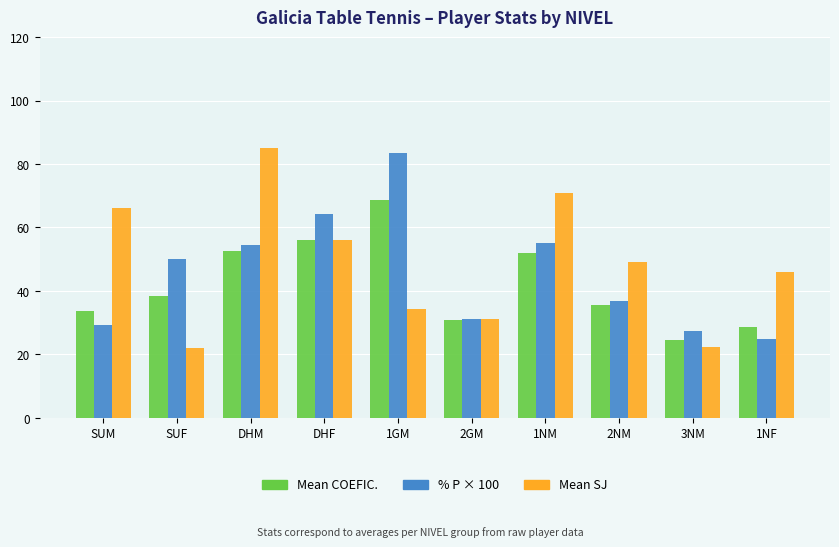

What is the maximum value shown in the chart?

85.0